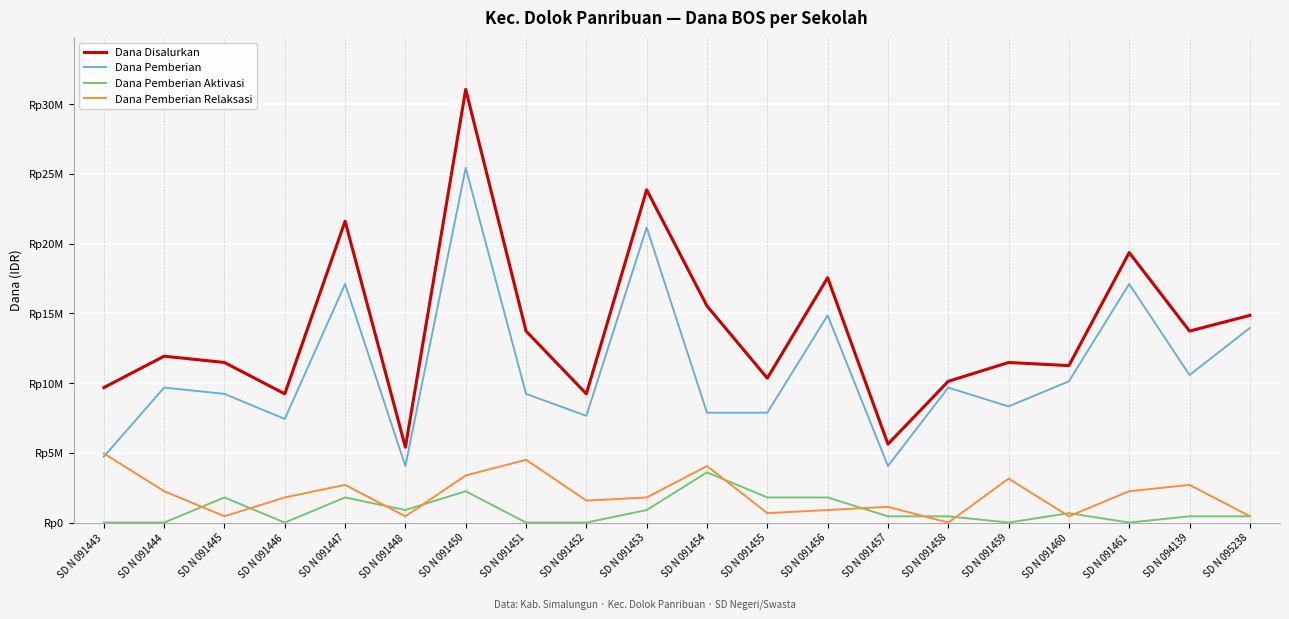

Where is the first local minimum for Dana Disalurkan?

SD N 091446